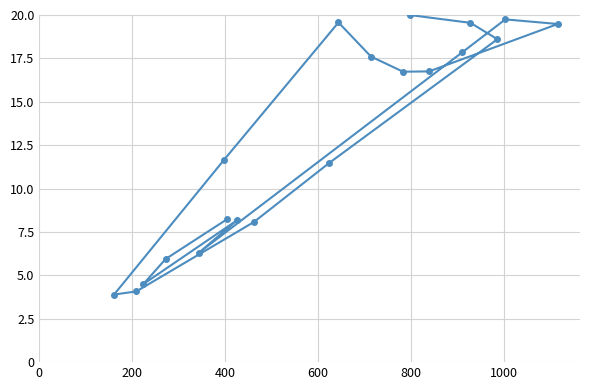

What is the maximum value shown in the chart?

20.0